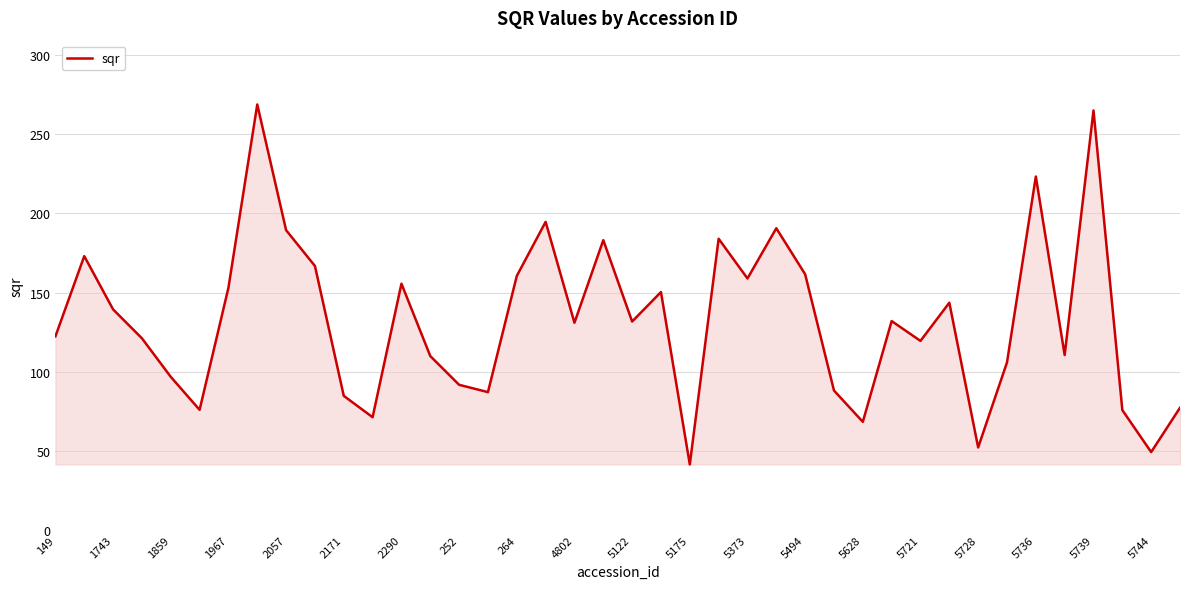

What is the greatest value displayed?

268.8